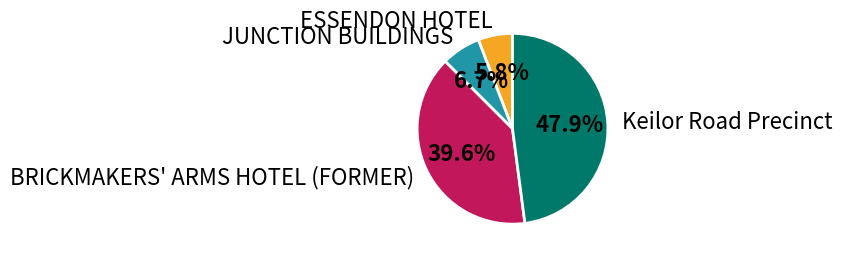

The Keilor Road Precinct slice represents 48% of the pie. True or false?

True